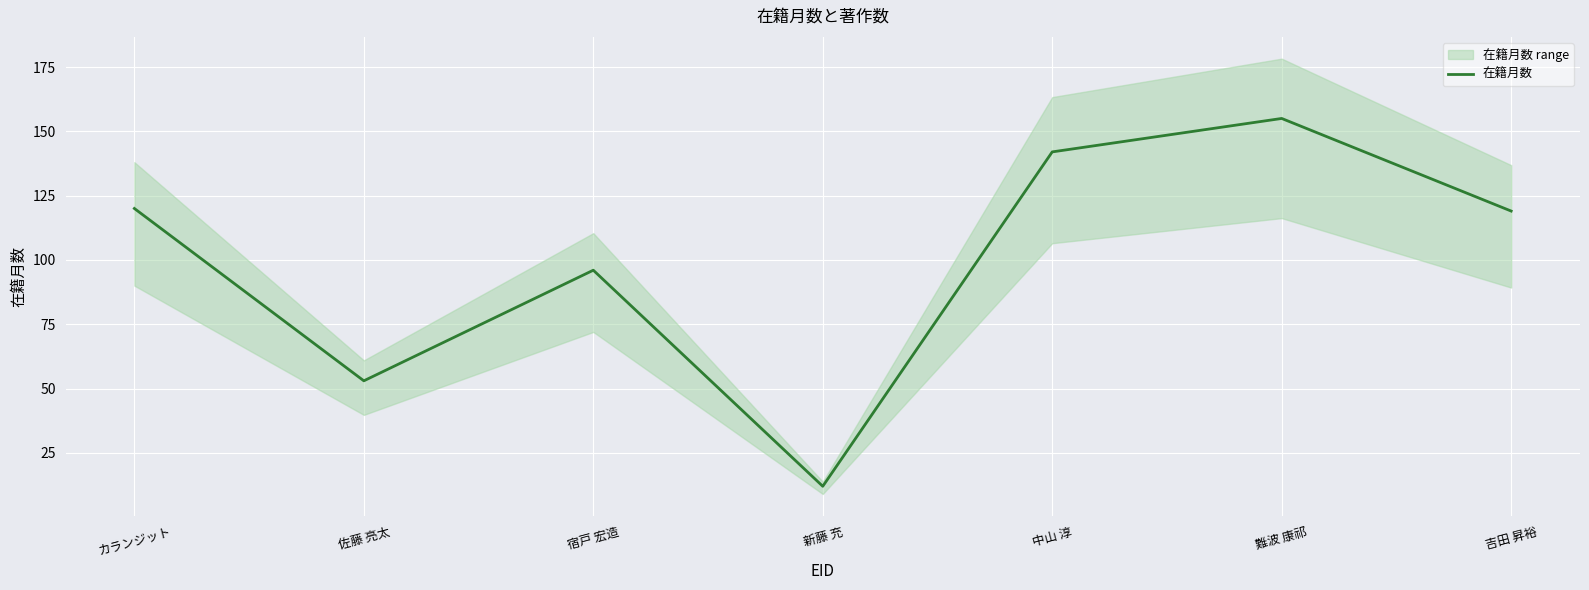

What is the label of the 2nd point from the left?

佐藤 亮太